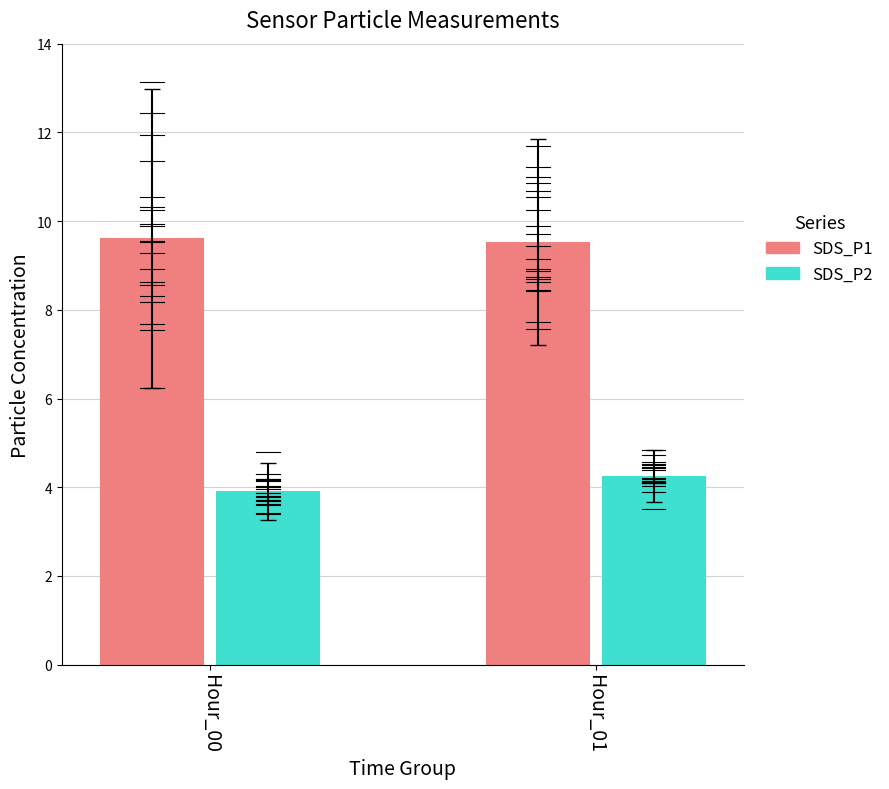

Reading right to left, transcribe all the data shown in this chart.

SDS_P1: 9.2	10.8	11.2	8.9	11.7	8.9	11.0	9.9	10.7	7.7	10.6	8.7	8.8	8.6	8.4	8.4	10.2	9.4	7.6	9.7	8.9	13.1	6.2	8.2	9.9	12.4	9.3	10.3	7.5	9.5	11.3	7.7	9.6	11.9	10.2	10.6	8.3	8.6	9.9	8.6
SDS_P2: 4.2	4.1	4.8	4.7	4.6	4.5	4.4	4.5	4.0	4.1	4.1	4.1	4.1	4.2	4.5	3.9	4.2	4.2	3.5	4.4	4.2	4.3	3.4	3.6	4.0	4.8	4.2	3.9	3.7	3.8	4.2	3.8	3.6	3.7	4.0	4.0	3.9	3.7	4.2	3.4